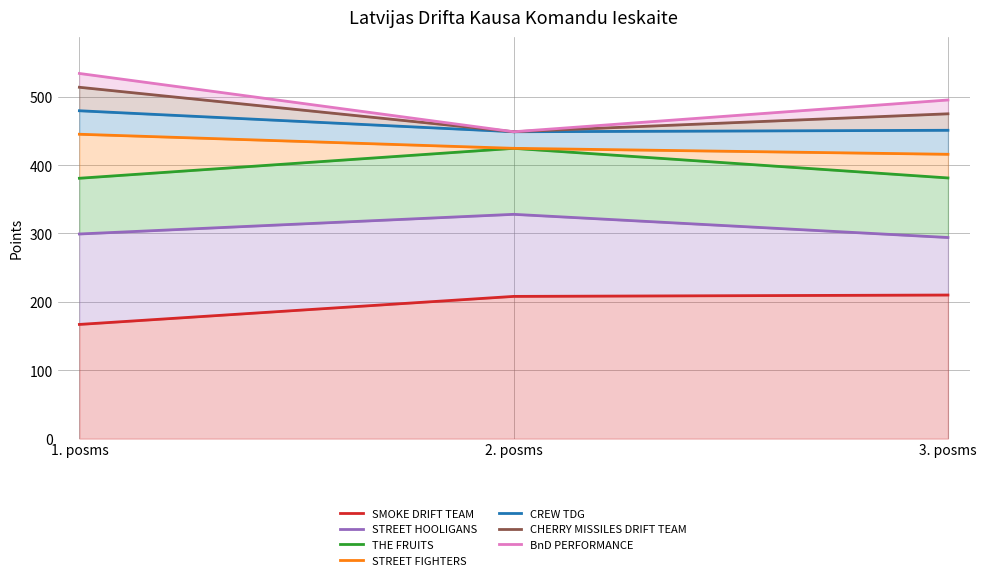

Count the number of categories in the chart.

3